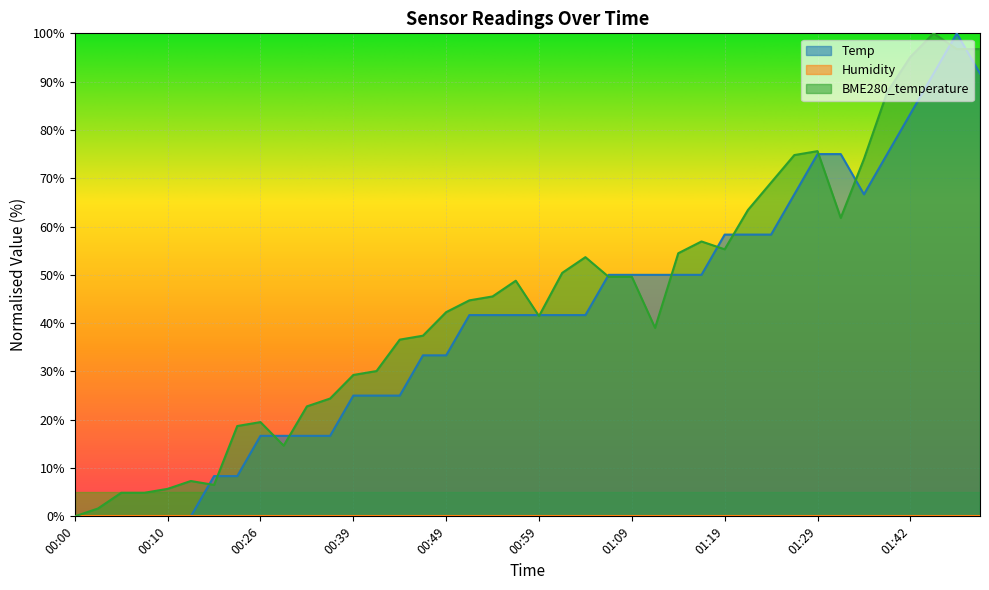

At 01:34, list the series in order from largest to smallest.

BME280_temperature, Temp